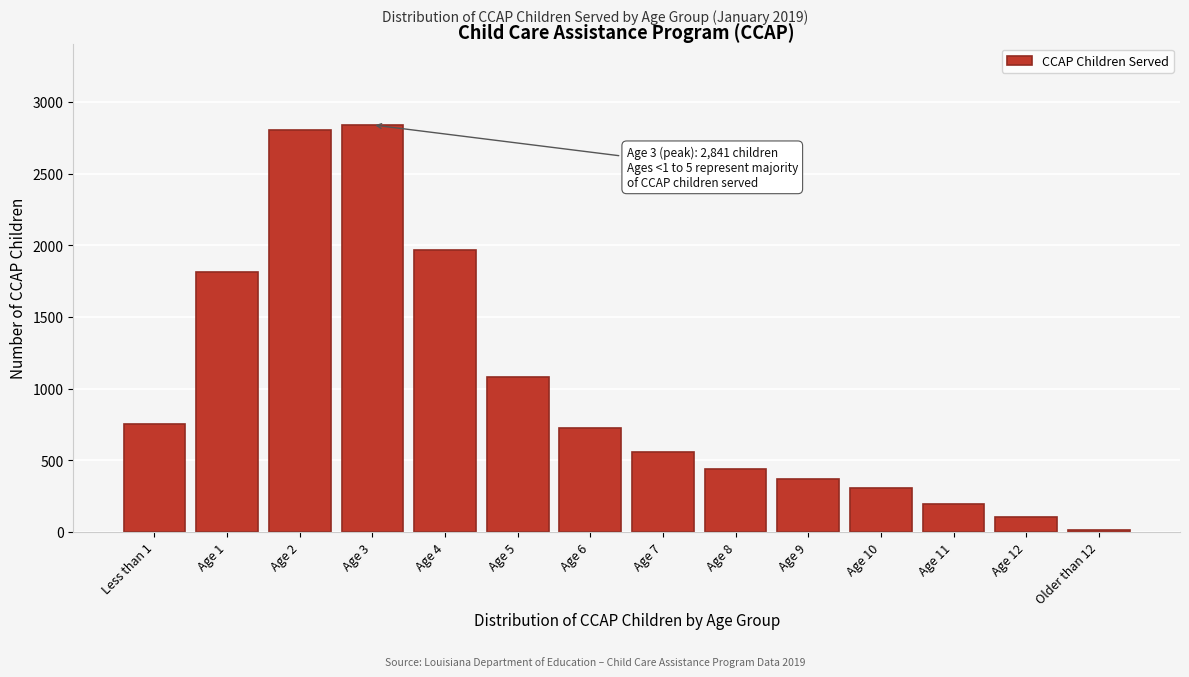

Reading left to right, transcribe all the data shown in this chart.

756	1813	2804	2841	1966	1078	724	560	436	366	304	196	107	12